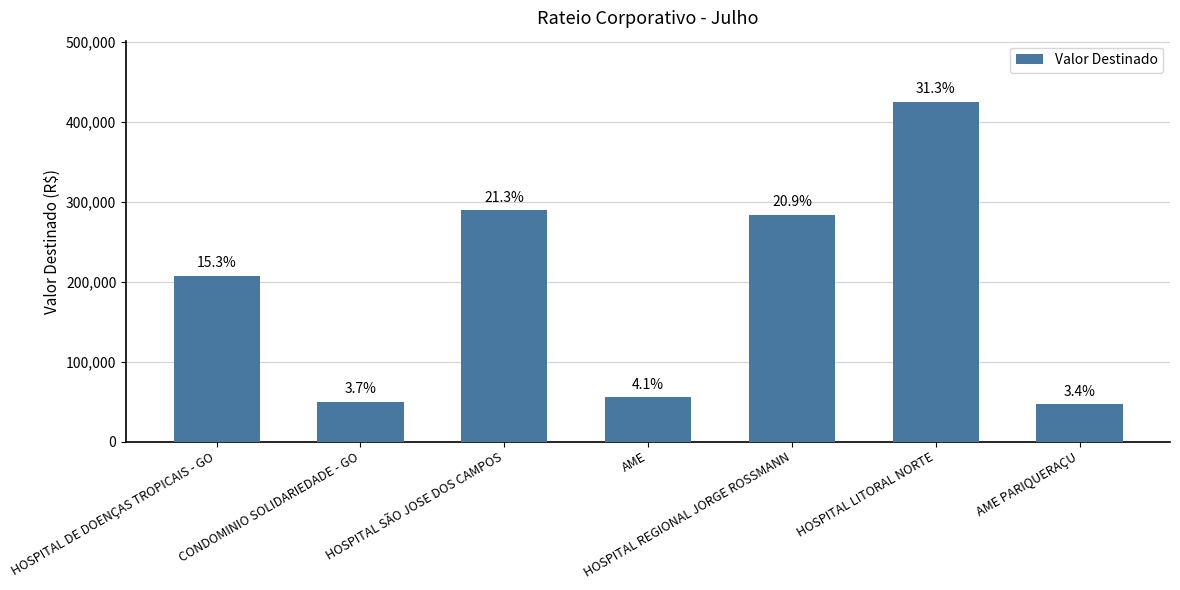

Rank the categories by value from highest to lowest.

HOSPITAL LITORAL NORTE, HOSPITAL SÃO JOSE DOS CAMPOS, HOSPITAL REGIONAL JORGE ROSSMANN, HOSPITAL DE DOENÇAS TROPICAIS - GO, AME, CONDOMINIO SOLIDARIEDADE - GO, AME PARIQUERAÇU